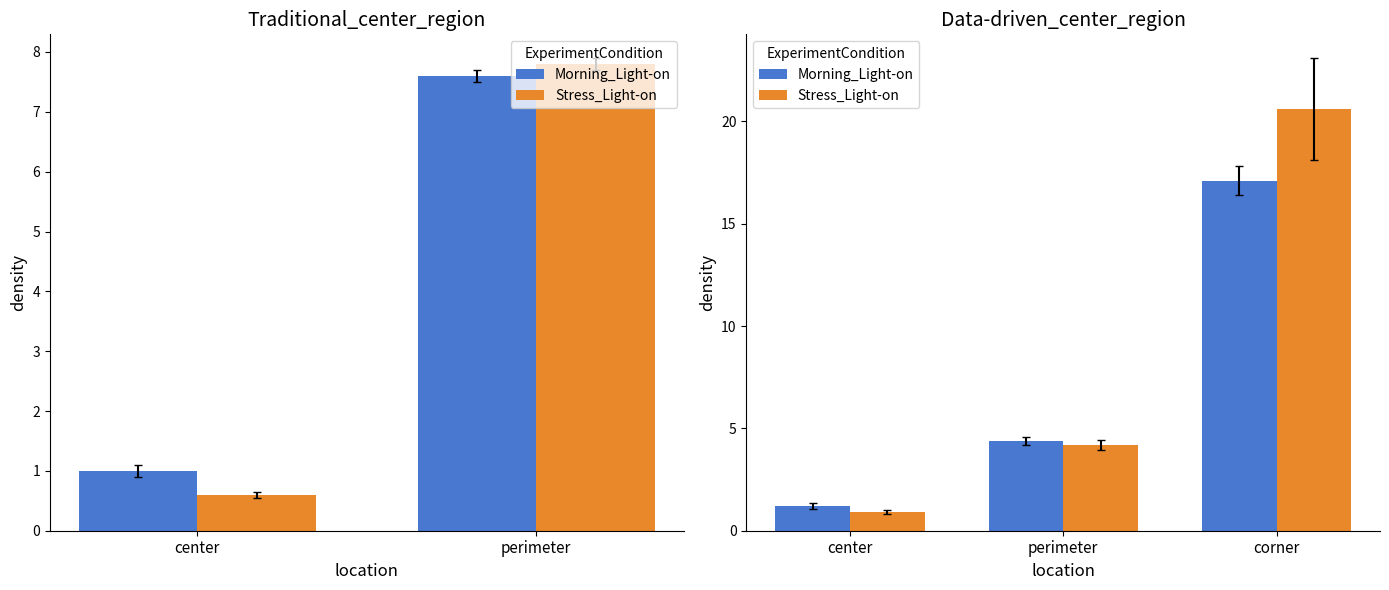

Where does the Morning_Light-on series first go above 4?

perimeter